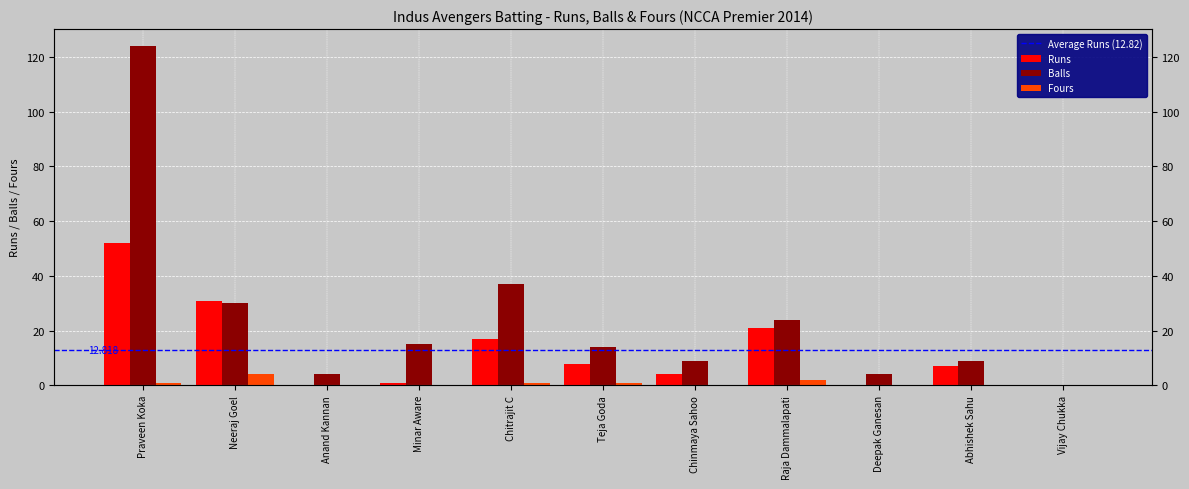

What is the maximum value shown in the chart?

124